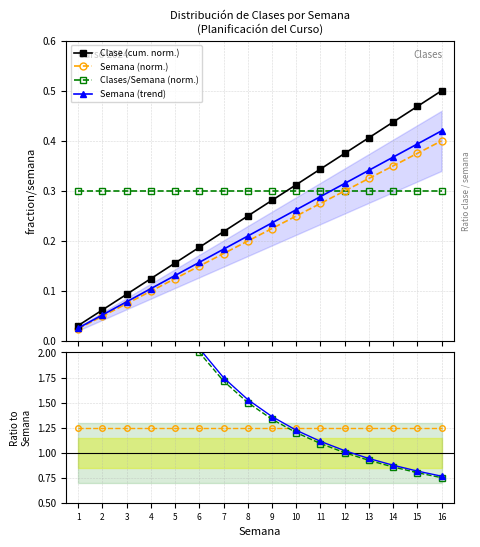

What is the value of the Clase (cumulative) point at the 11th from the left?

0.3